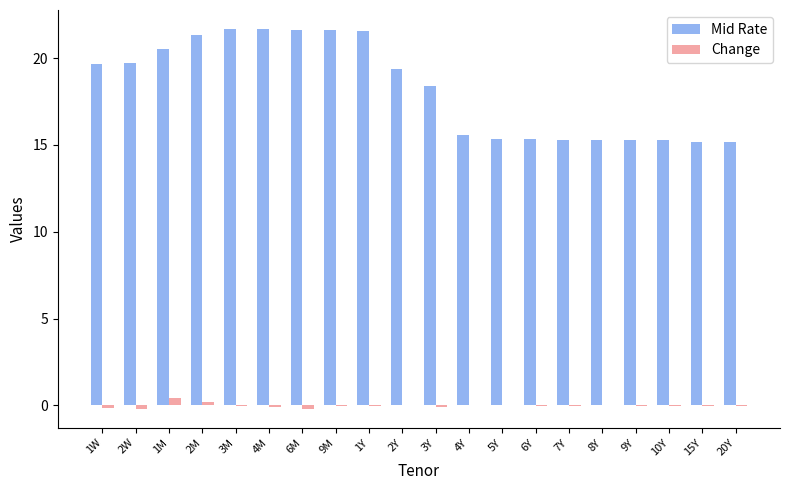

At which label is Mid Rate closest to 18?

3Y